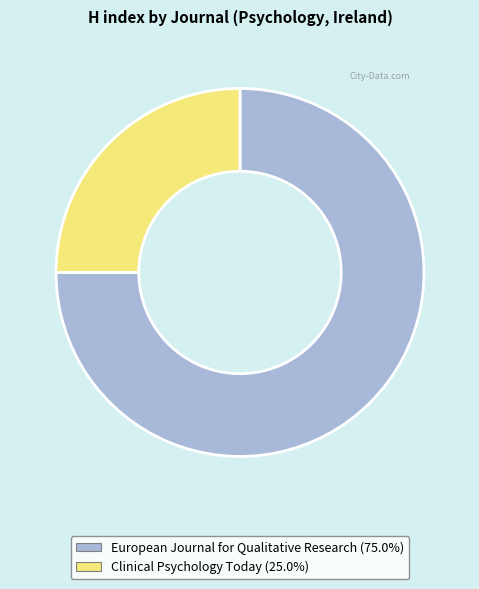

What is the ratio of the value at European Journal for Qualitative Research to the value at Clinical Psychology Today?

3.0